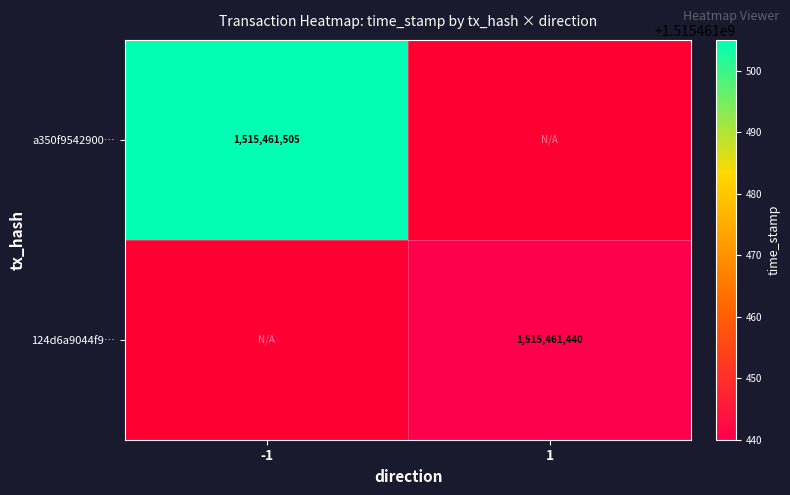

Between -1 and 1, which series saw the biggest shift?

a350f9542900af4bac028f58a24b4ab0ffab1e0